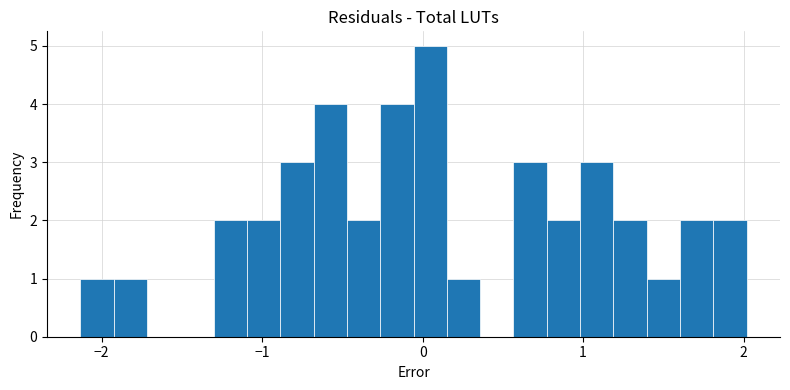

Around what value on the x-axis is the tallest bar? Give the approximate position of its centre, as read against the axis.

0.0